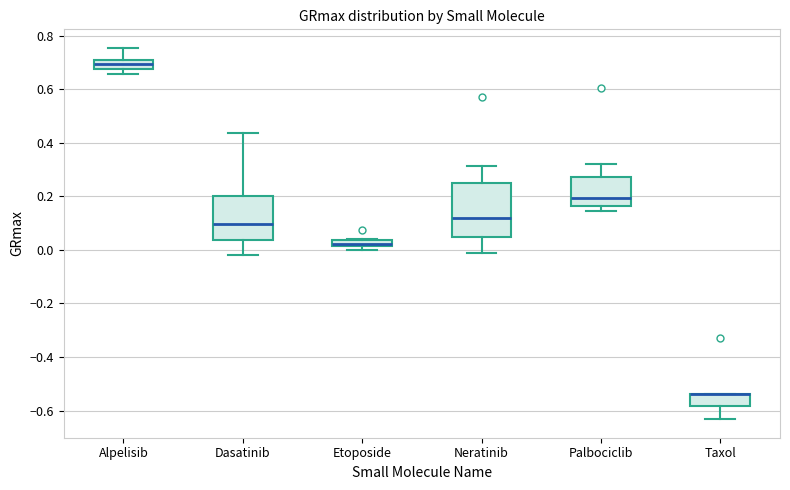

Comparing the boxes themselves (not the whiskers), which one is the tallest?

Neratinib